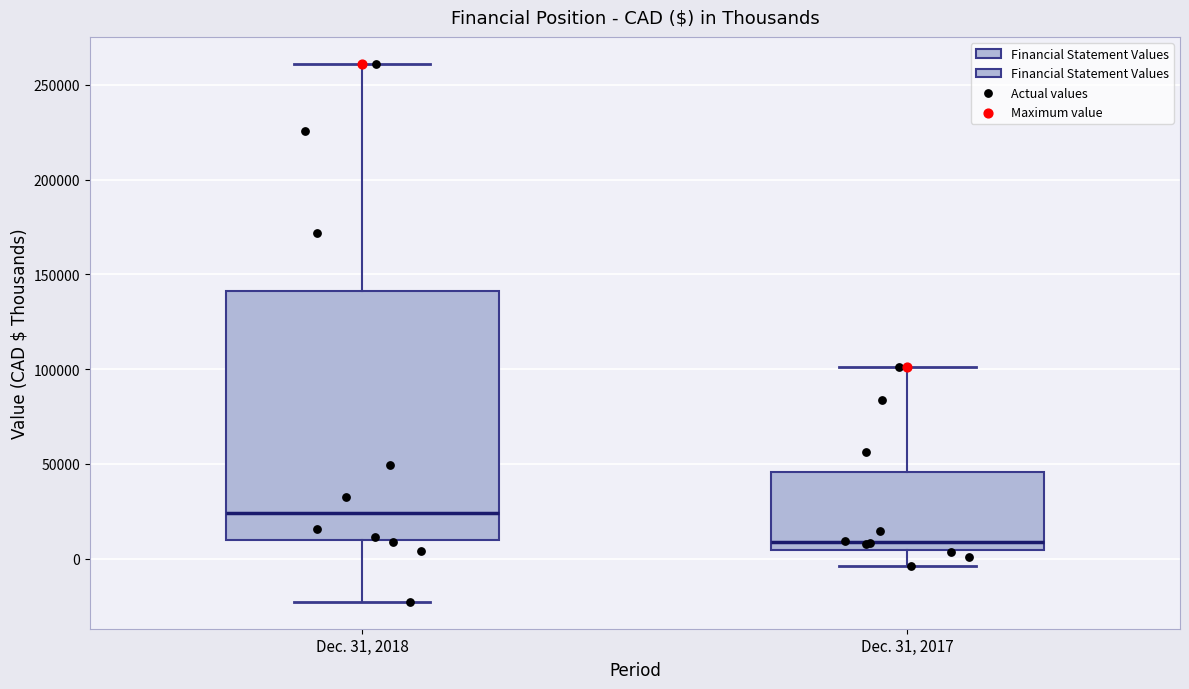

Which box has the highest median line?

Dec. 31, 2018